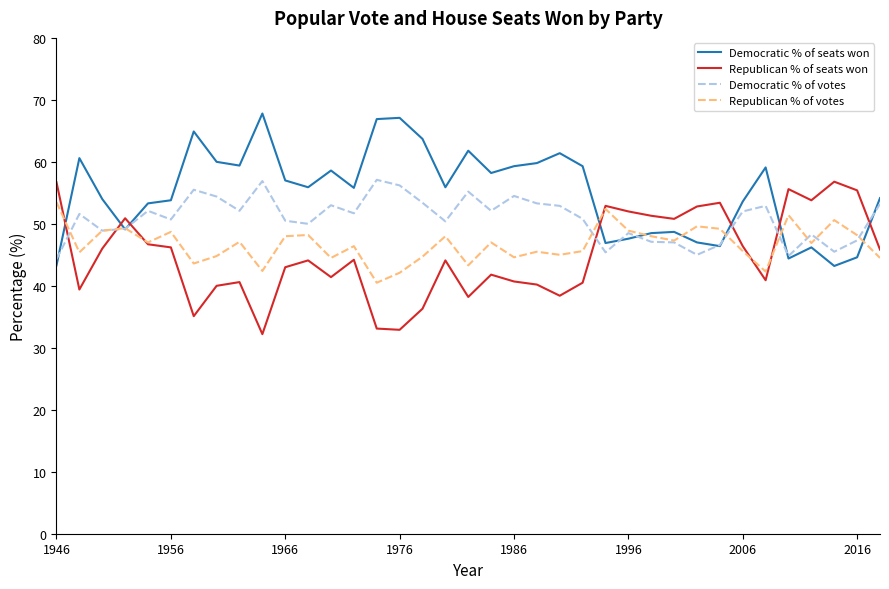

Which series has the largest total across all categories?

Democratic % of seats won